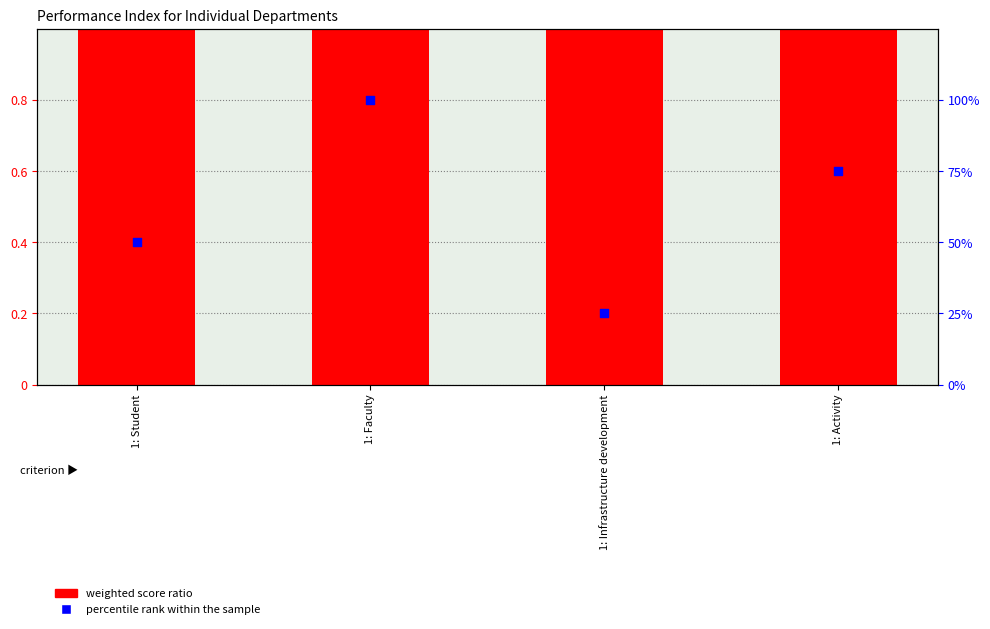

Which series has the largest Y range (max minus min)?

percentile rank within the sample